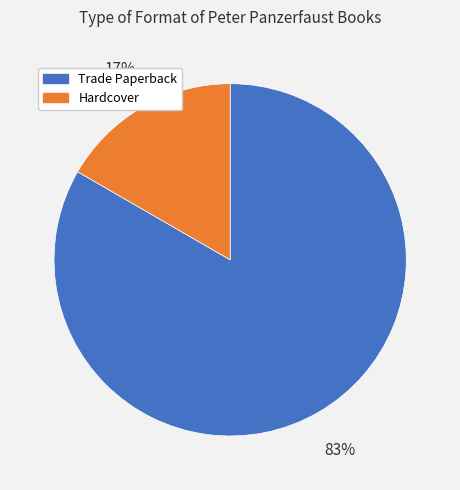

How many slices are in this pie chart?

2